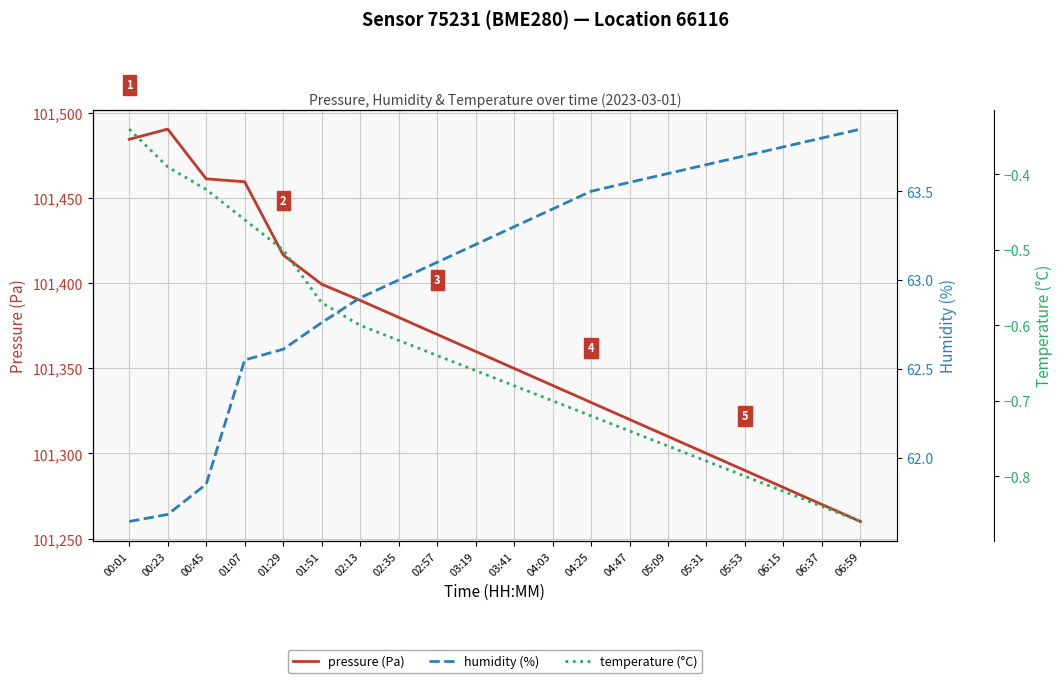

Between 02:13 and 02:57, which series saw the biggest shift?

pressure (Pa)